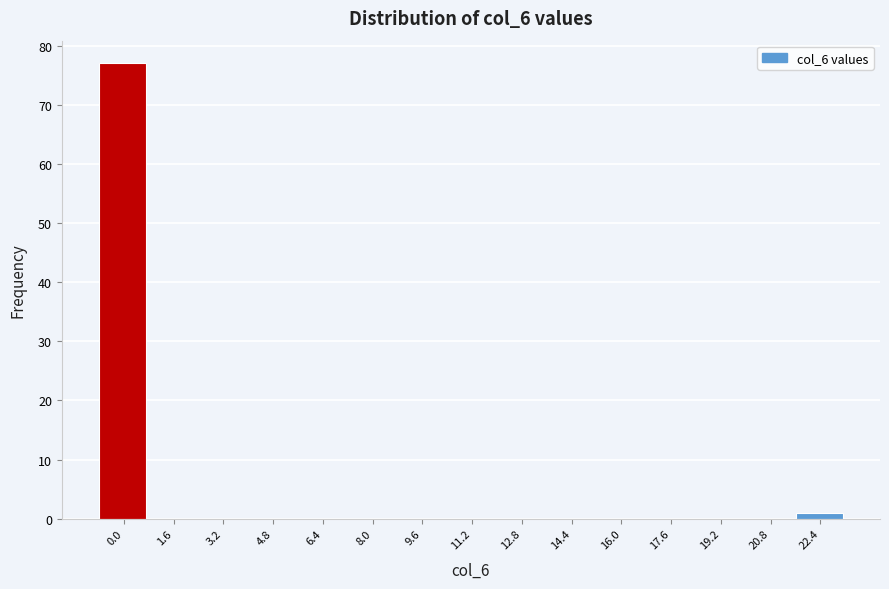

Reading left to right, extract all data points from this chart.

0.0=77	1.6=0	3.2=0	4.8=0	6.4=0	8.0=0	9.6=0	11.2=0	12.8=0	14.4=0	16.0=0	17.6=0	19.2=0	20.8=0	22.4=1